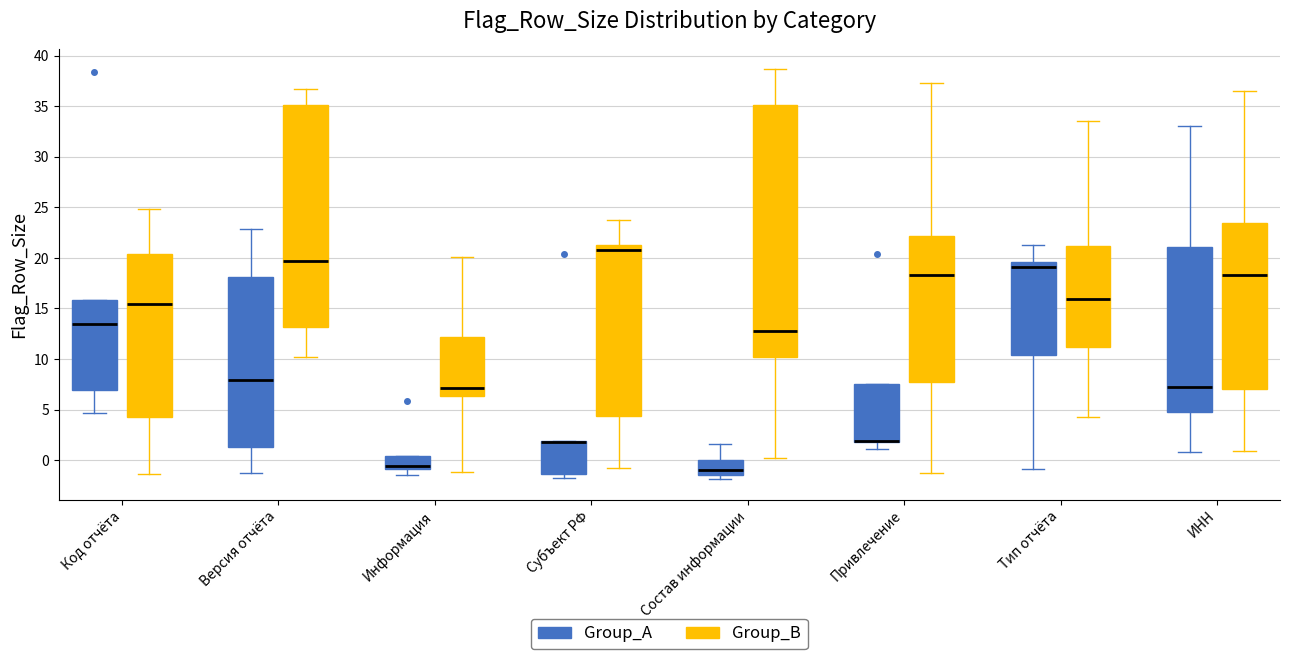

Reading left to right, transcribe this box plot: for each box, give where its median line is, the range the box spans, and where its two whiskers end, as read against the y-axis. The values are not printed on the chart, so give them approximately, as read against the axis.

Код отчёта (Group_A): median 13.5, box 7.0 to 16.0, whiskers 4.5 to 16.0
Код отчёта (Group_B): median 15.5, box 4.0 to 20.5, whiskers -1.5 to 25.0
Версия отчёта (Group_A): median 8.0, box 1.5 to 18.0, whiskers -1.5 to 23.0
Версия отчёта (Group_B): median 19.5, box 13.0 to 35.0, whiskers 10.0 to 36.5
Информация (Group_A): median -0.5, box -1.0 to 0.5, whiskers -1.5 to 0.5
Информация (Group_B): median 7.0, box 6.5 to 12.0, whiskers -1.0 to 20.0
Субъект РФ (Group_A): median 2.0 (drawn on the box's upper edge), box -1.5 to 2.0, whiskers -1.5 (just below the box's lower edge) to 2.0
Субъект РФ (Group_B): median 20.5, box 4.5 to 21.0, whiskers -1.0 to 24.0
Состав информации (Group_A): median -1.0, box -1.5 to 0.0, whiskers -2.0 to 1.5
Состав информации (Group_B): median 12.5, box 10.0 to 35.0, whiskers 0.0 to 38.5
Привлечение (Group_A): median 2.0 (drawn on the box's lower edge), box 2.0 to 7.5, whiskers 1.0 to 7.5
Привлечение (Group_B): median 18.5, box 7.5 to 22.0, whiskers -1.0 to 37.5
Тип отчёта (Group_A): median 19.0, box 10.5 to 19.5, whiskers -1.0 to 21.5
Тип отчёта (Group_B): median 16.0, box 11.0 to 21.0, whiskers 4.5 to 33.5
ИНН (Group_A): median 7.5, box 5.0 to 21.0, whiskers 1.0 to 33.0
ИНН (Group_B): median 18.5, box 7.0 to 23.5, whiskers 1.0 to 36.5